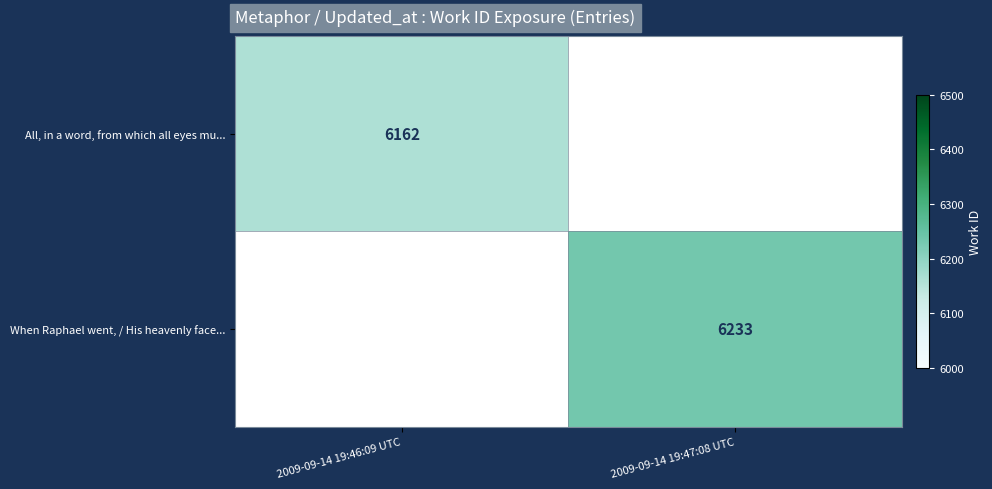

What is the minimum value shown in the chart?

6162.0